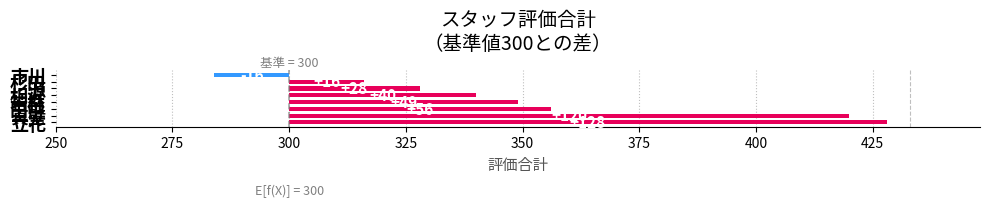

What is the difference between the maximum and minimum values?

144